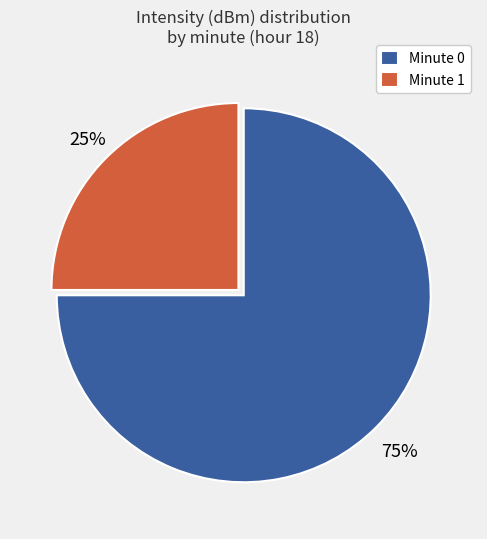

To the nearest percent, what portion does Minute 0 represent?

75%